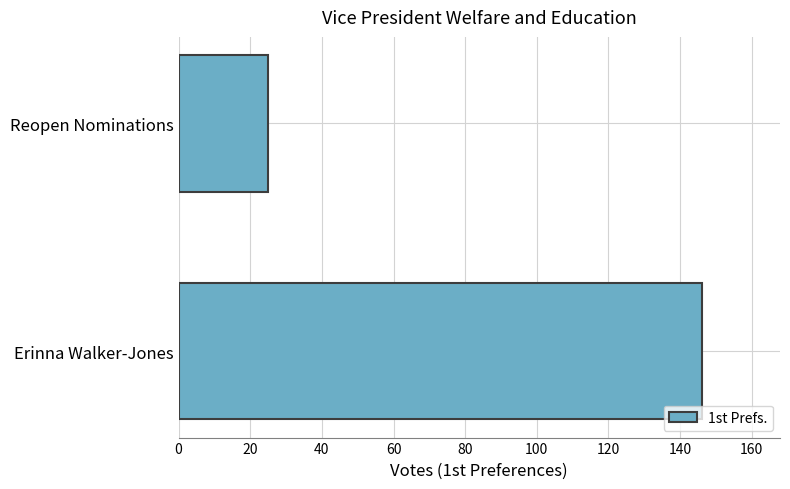

Are the bars grouped side by side (vs. stacked)?

No